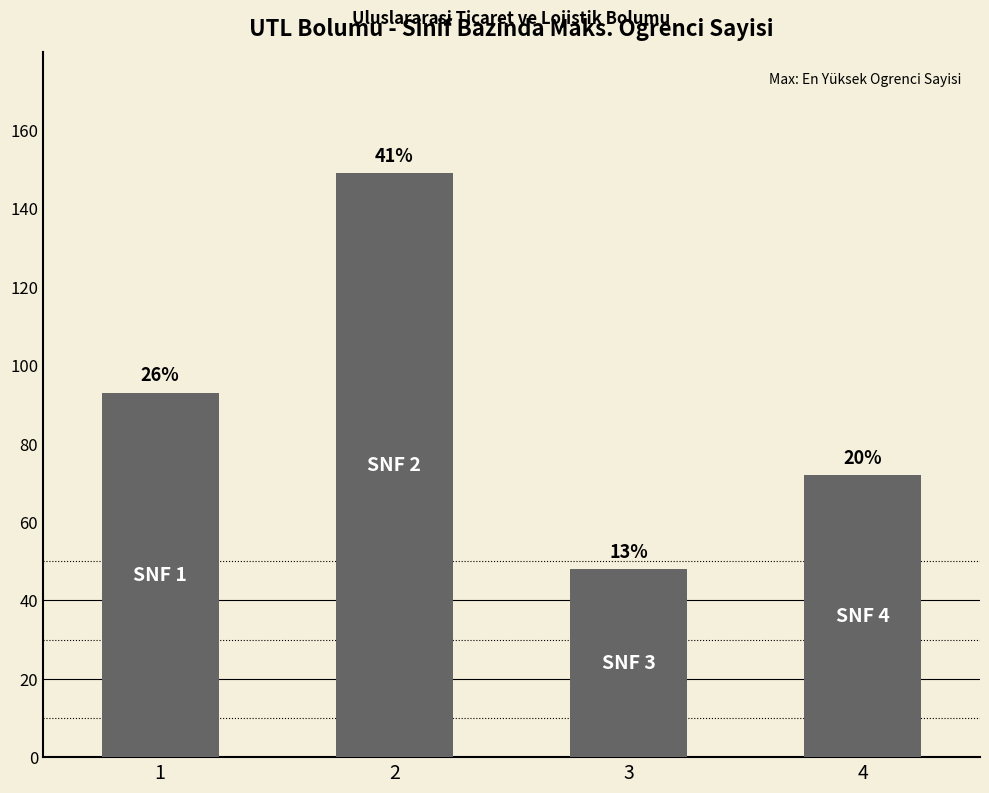

What is the value of the 4th bar from the left?

72